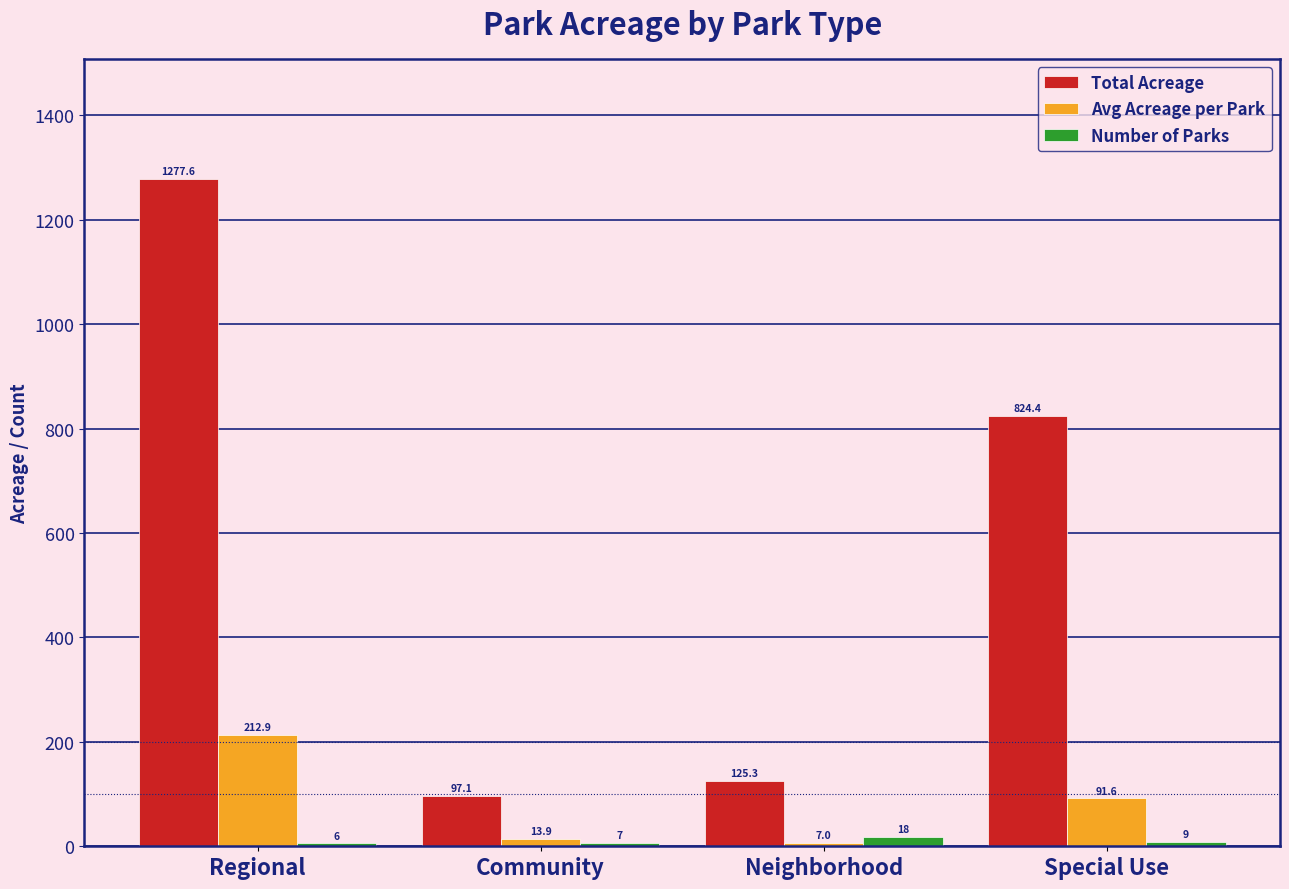

What position from the right is Neighborhood?

2